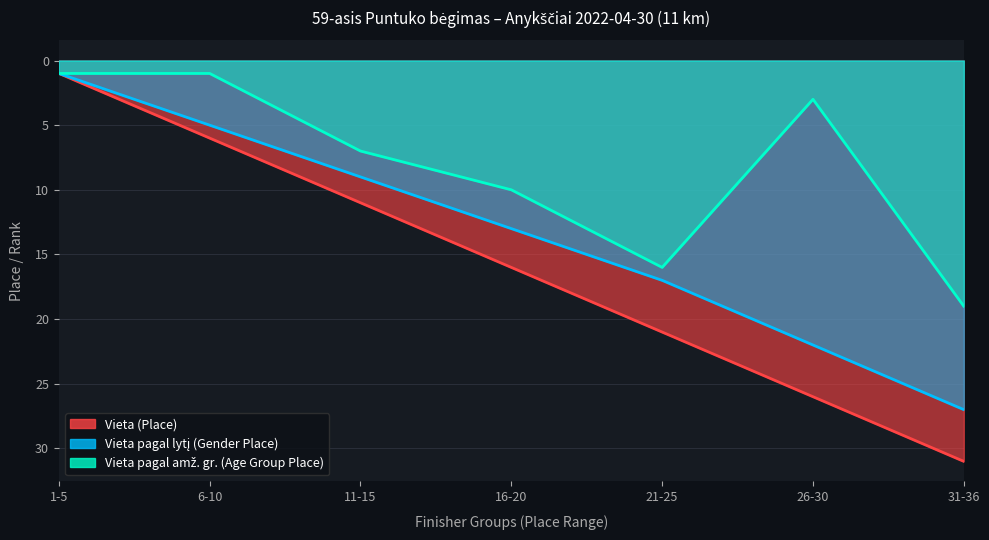

True or false: Vieta pagal lytį (Gender Place) and Vieta (Place) cross at least once.

False